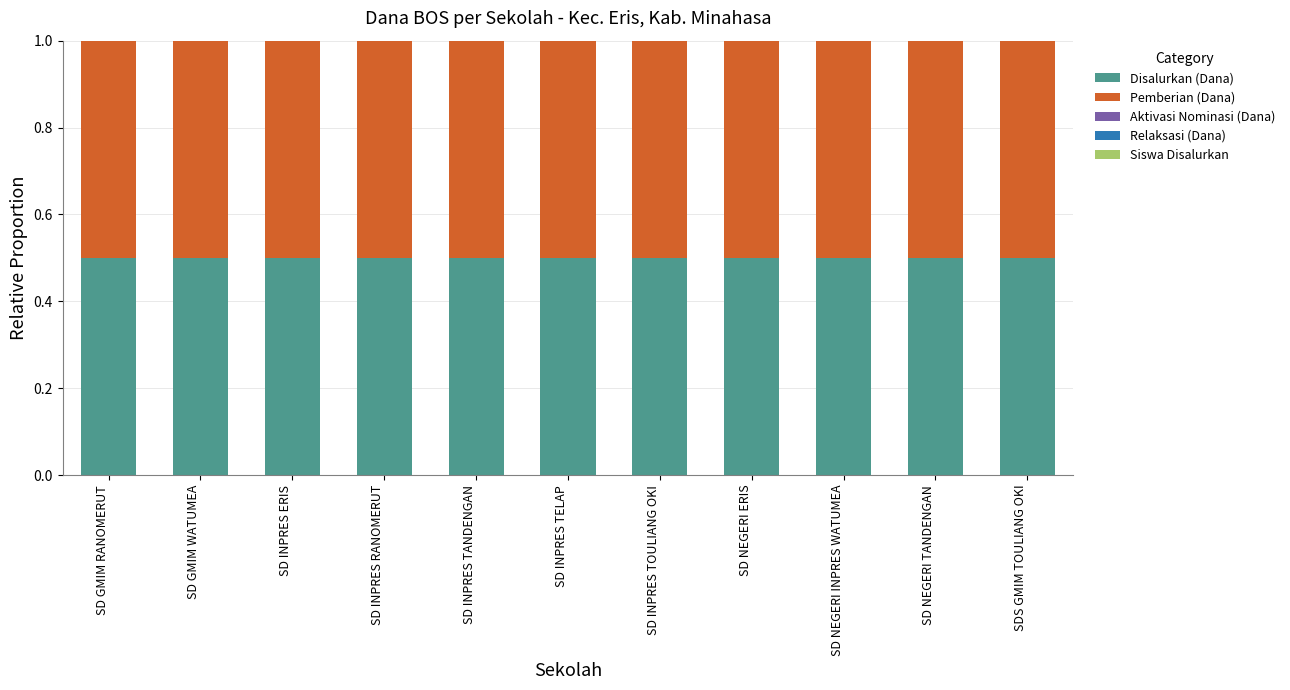

What value does the Disalurkan (Dana) series have at SD GMIM RANOMERUT?

0.5